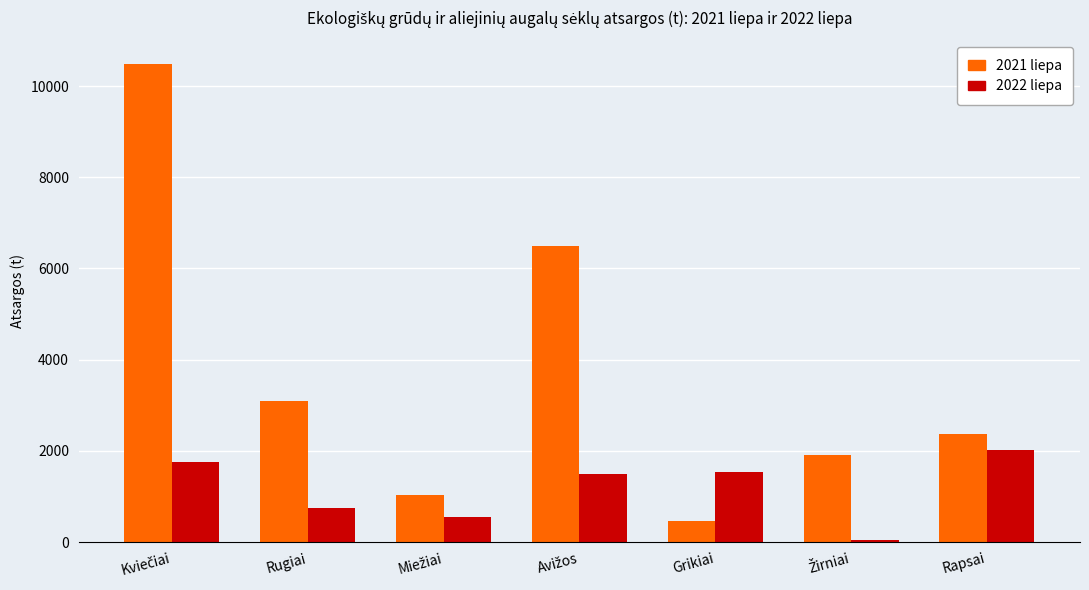

At which label is 2022 liepa closest to 1033?

Rugiai